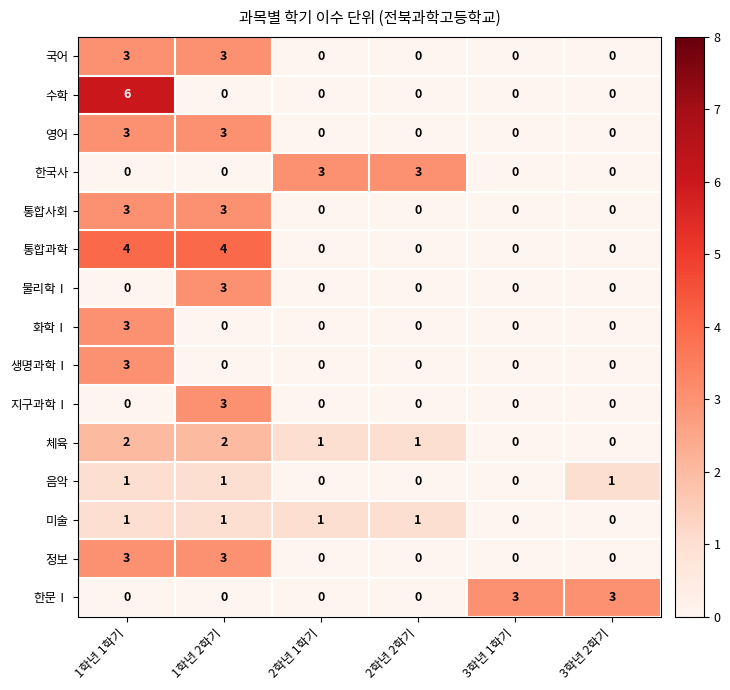

What is the sum of the 국어 values at 1학년 1학기 and 3학년 1학기?

3